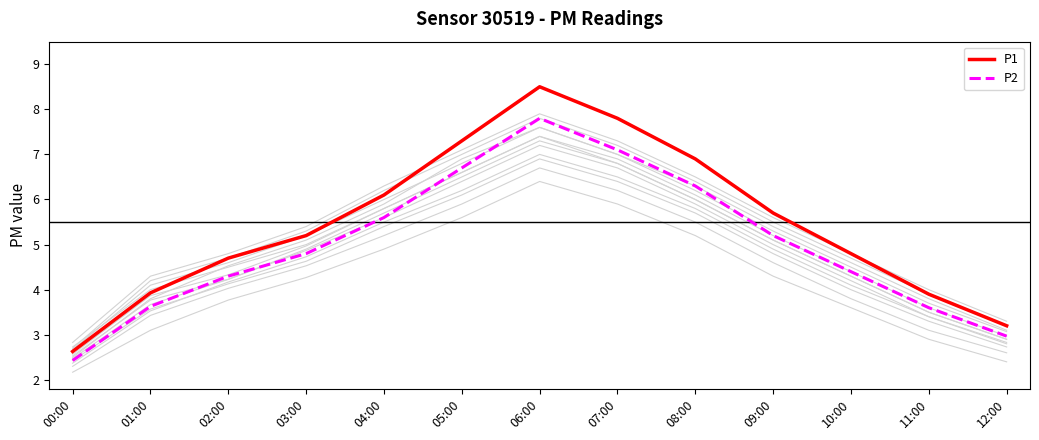

Between 02:00 and 10:00, which series saw the biggest shift?

P2